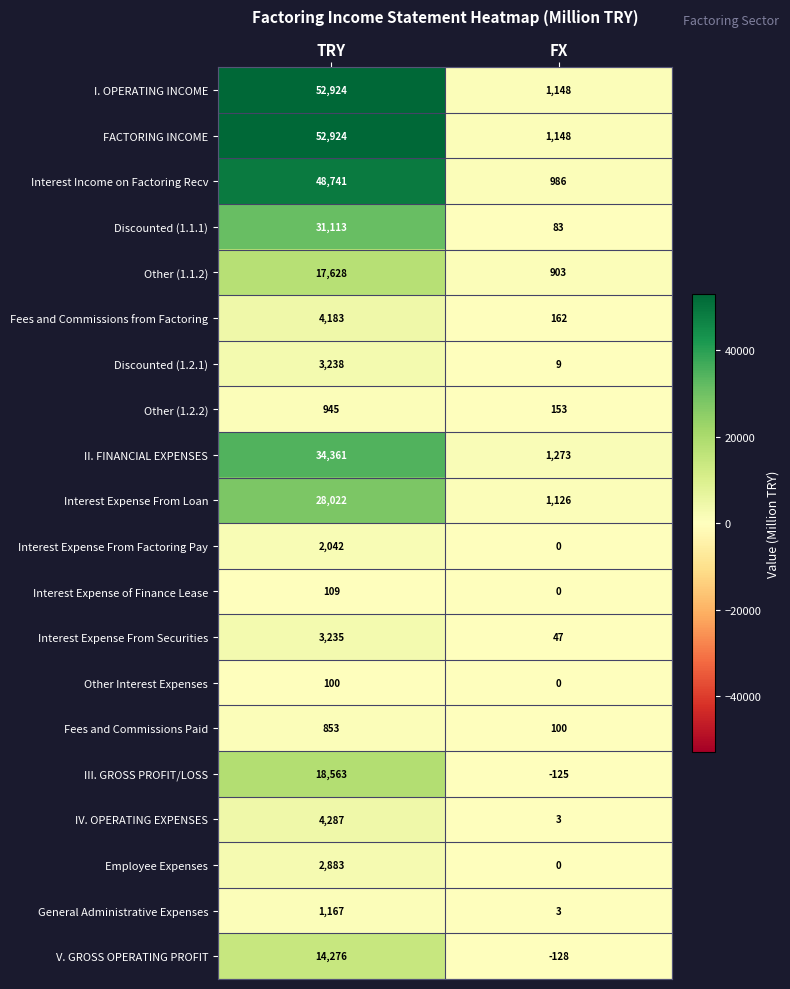

At how many categories does at least one series exceed 42208?

1